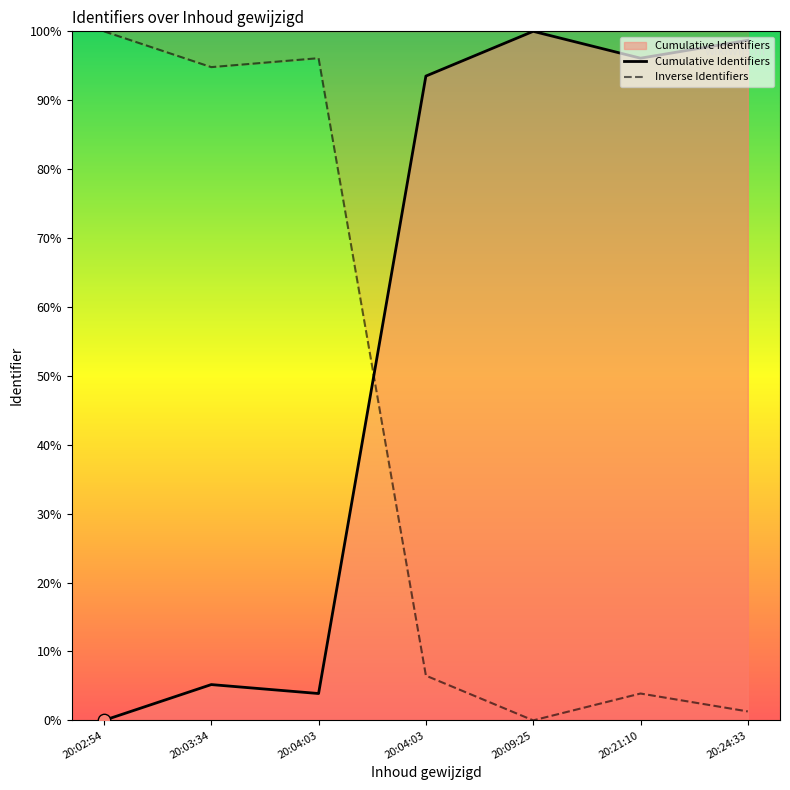

Which has a higher value, 20:04:03 or 20:09:25?

20:09:25